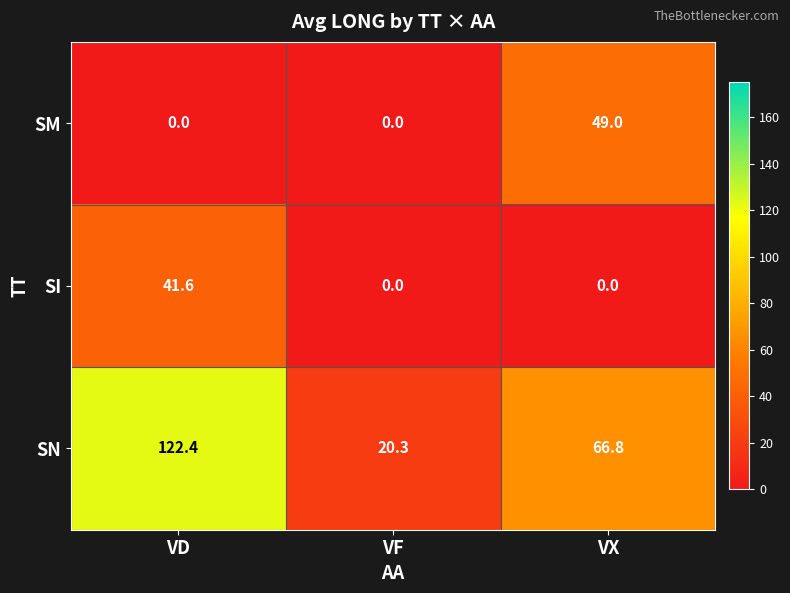

What is the difference between the SN values at VX and VD?

55.6